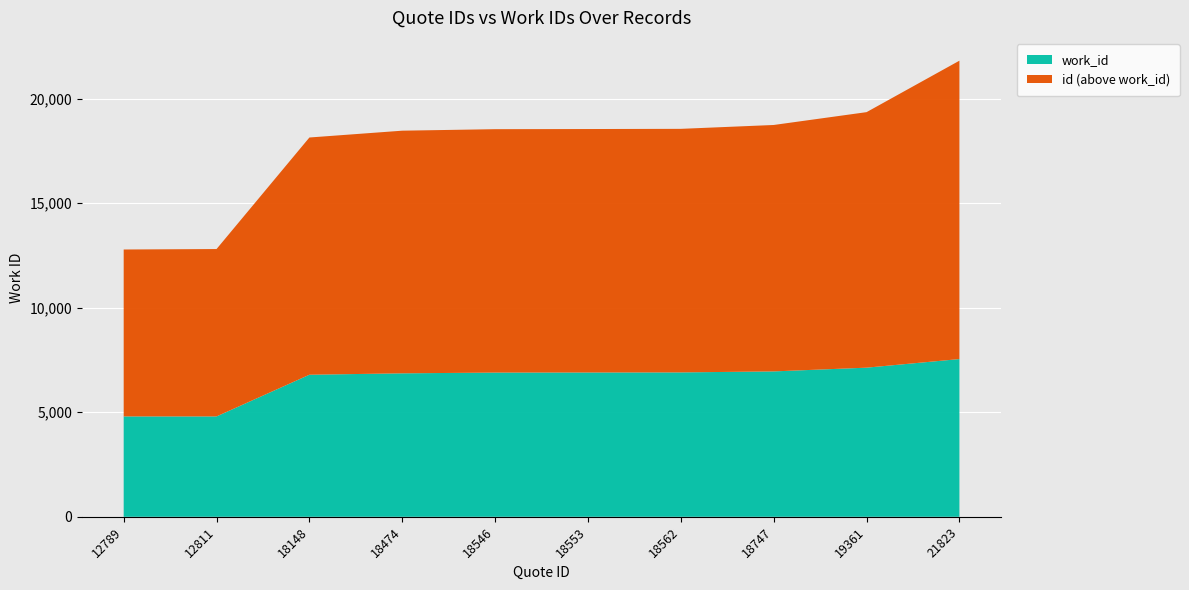

Reading left to right, transcribe all the data shown in this chart.

id: 12789=12789	12811=12811	18148=18148	18474=18474	18546=18546	18553=18553	18562=18562	18747=18747	19361=19361	21823=21823
work_id: 12789=4802	12811=4802	18148=6797	18474=6864	18546=6900	18553=6904	18562=6908	18747=6956	19361=7135	21823=7547